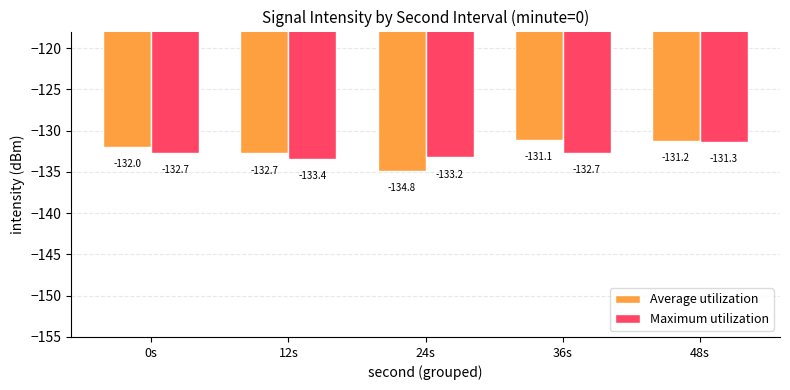

Are the bars grouped side by side (vs. stacked)?

Yes